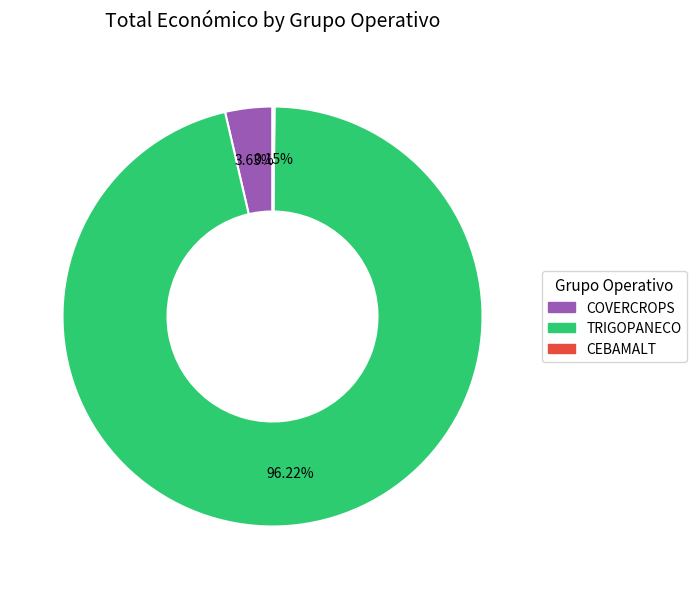

Does TRIGOPANECO account for over 50% of the chart?

Yes